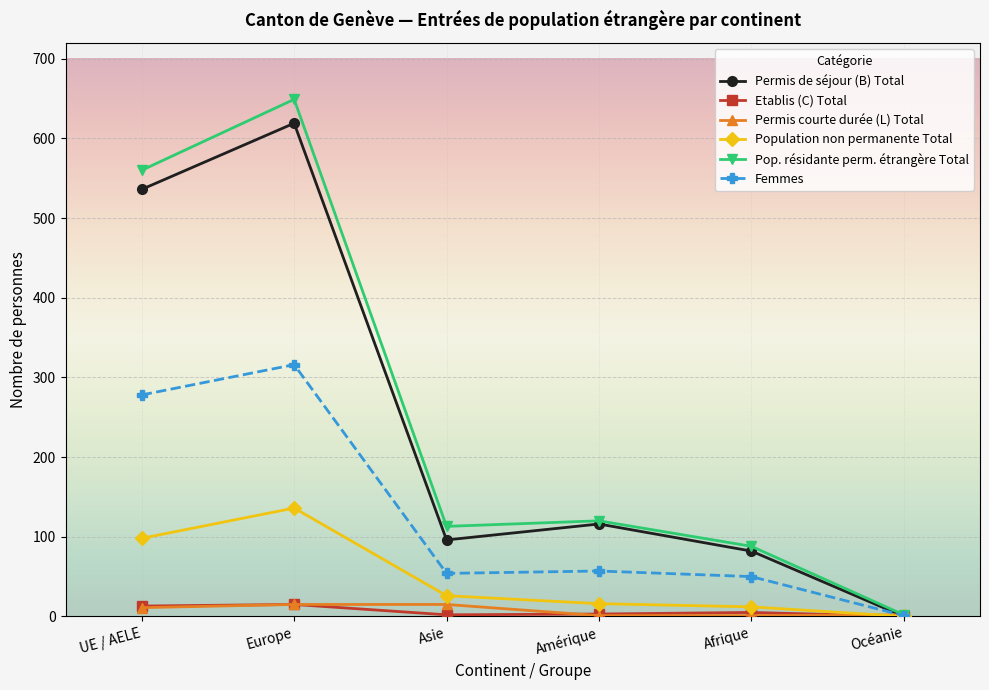

Where does the Pop. résidante perm. étrangère Total series first go above 120?

UE / AELE